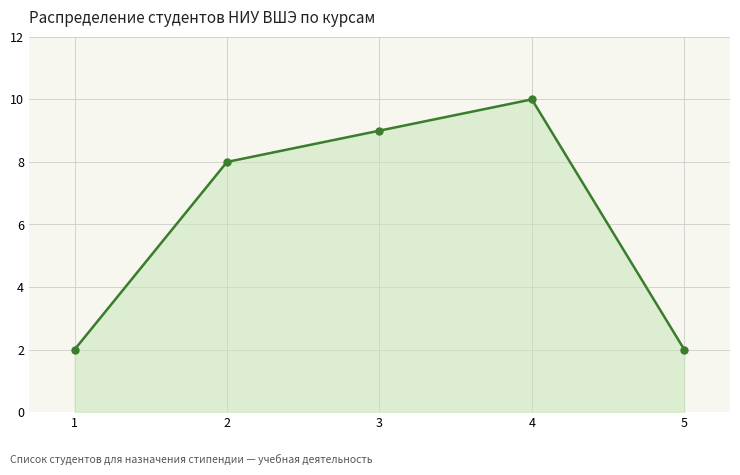

What is the value of the 3rd point from the left?

9